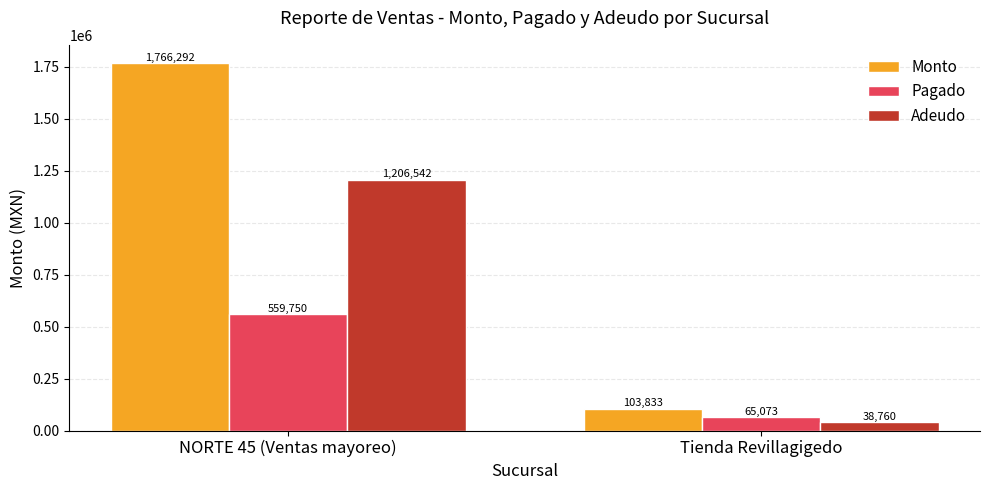

What is the difference between the Monto values at Tienda Revillagigedo and NORTE 45 (Ventas mayoreo)?

1662459.0